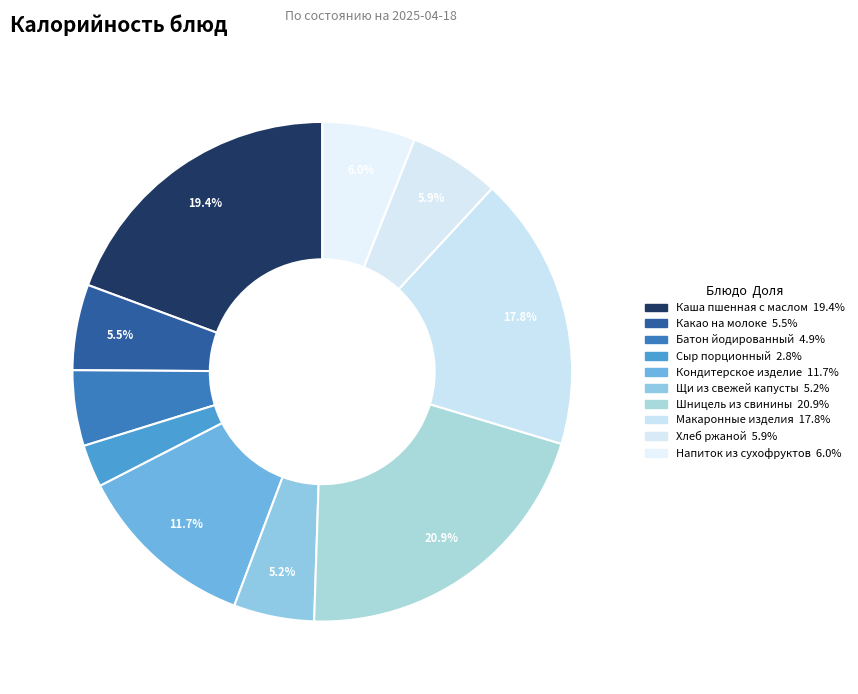

How many slices are in this pie chart?

10